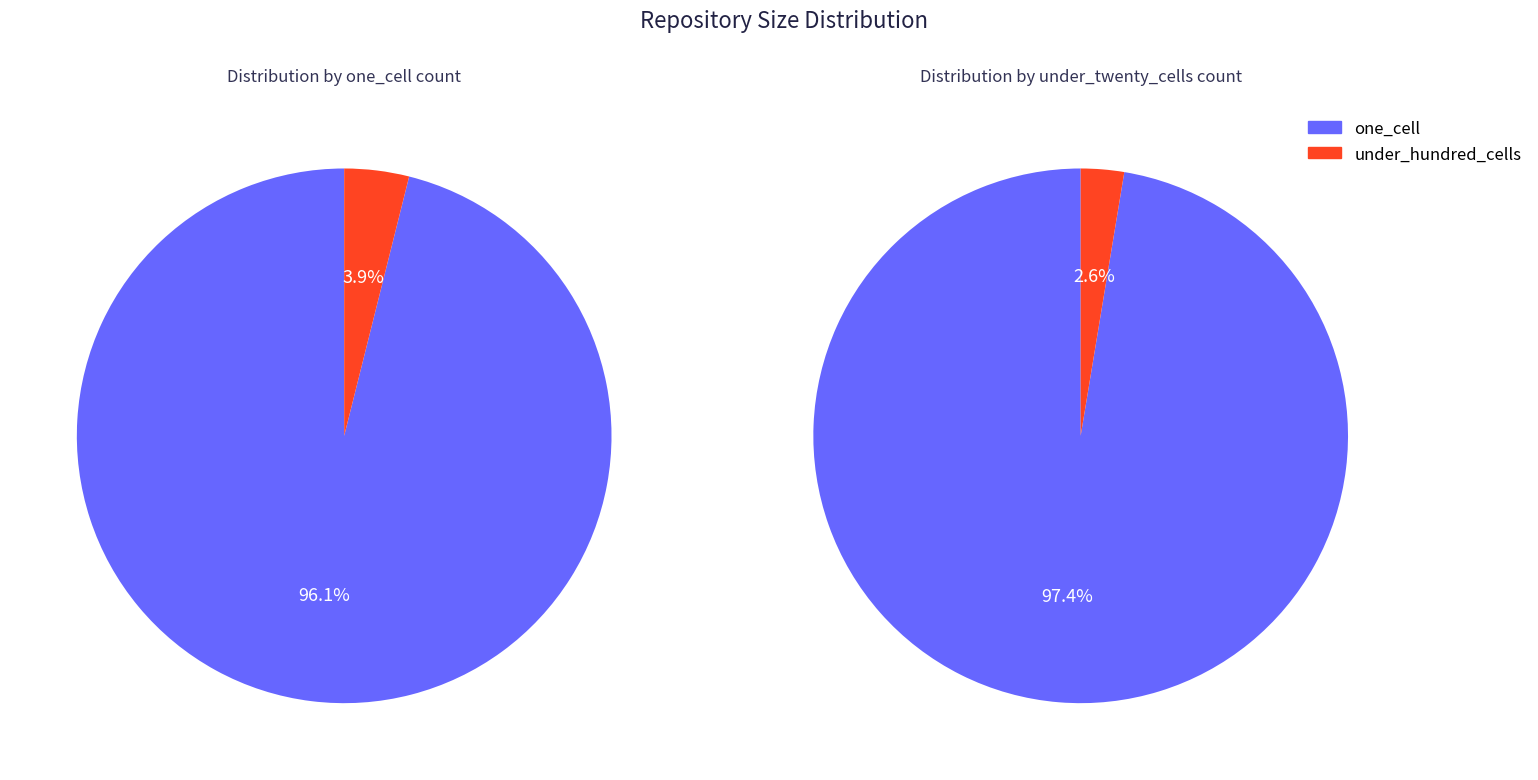

What percentage do one_cell and under_twenty_cells together represent?

100.0%